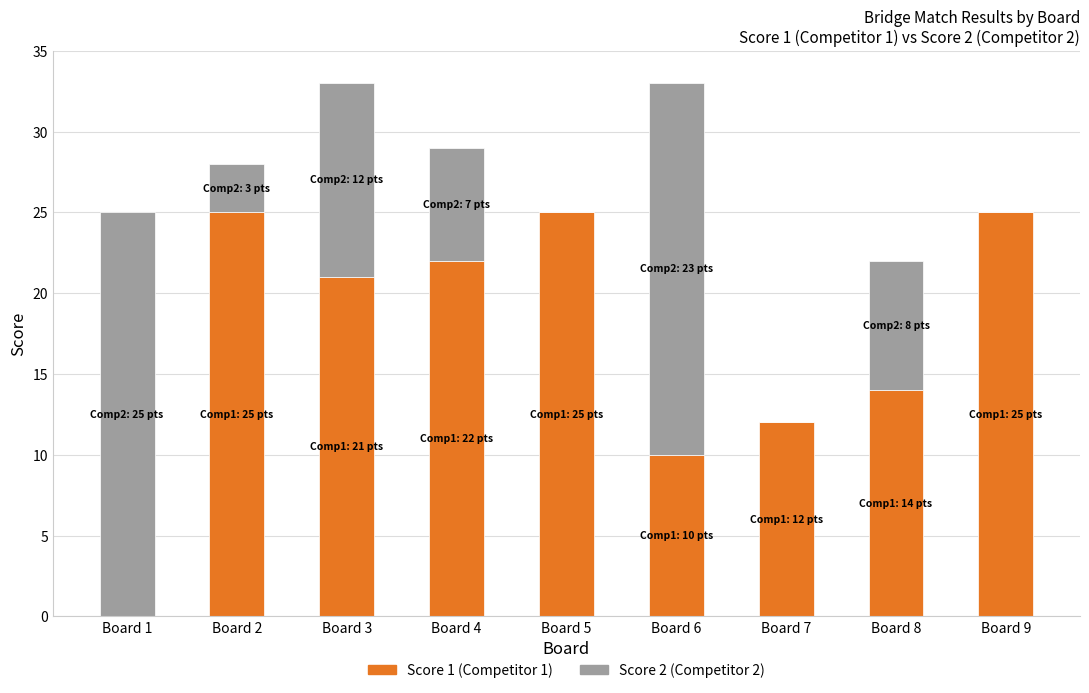

What is the total value across all series at Board 5?

25